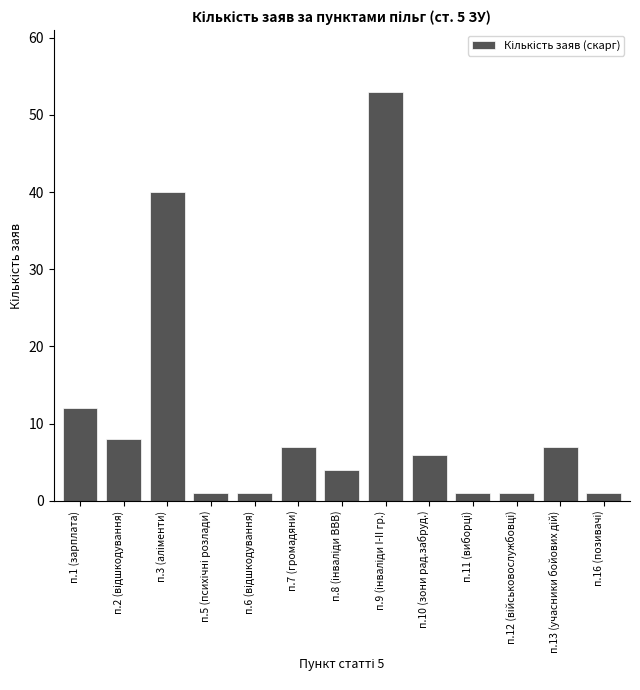

Reading right to left, what are all the values shown in this chart?

1	7	1	1	6	53	4	7	1	1	40	8	12